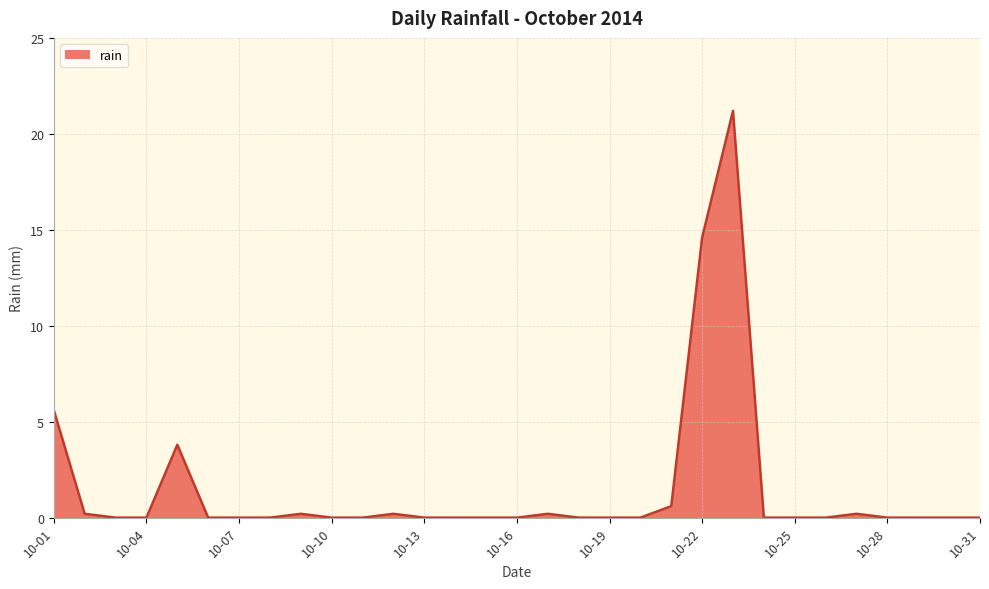

What is the maximum value shown in the chart?

21.2